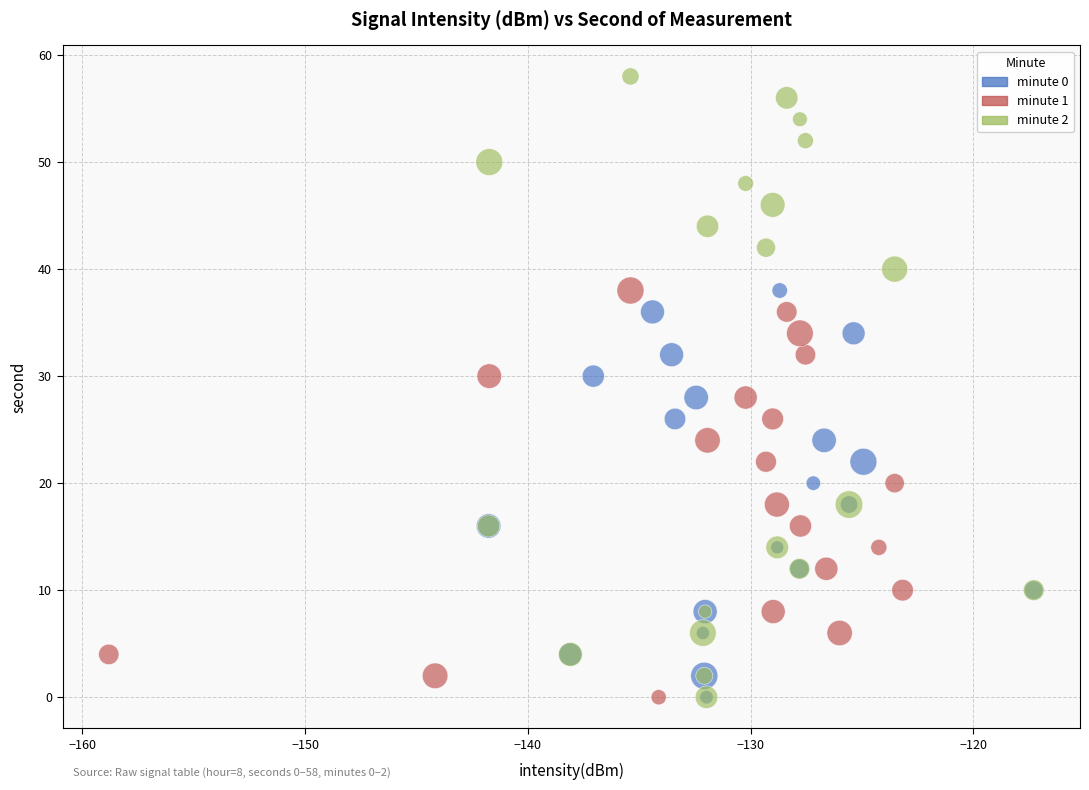

Which series has the largest Y range (max minus min)?

minute 2